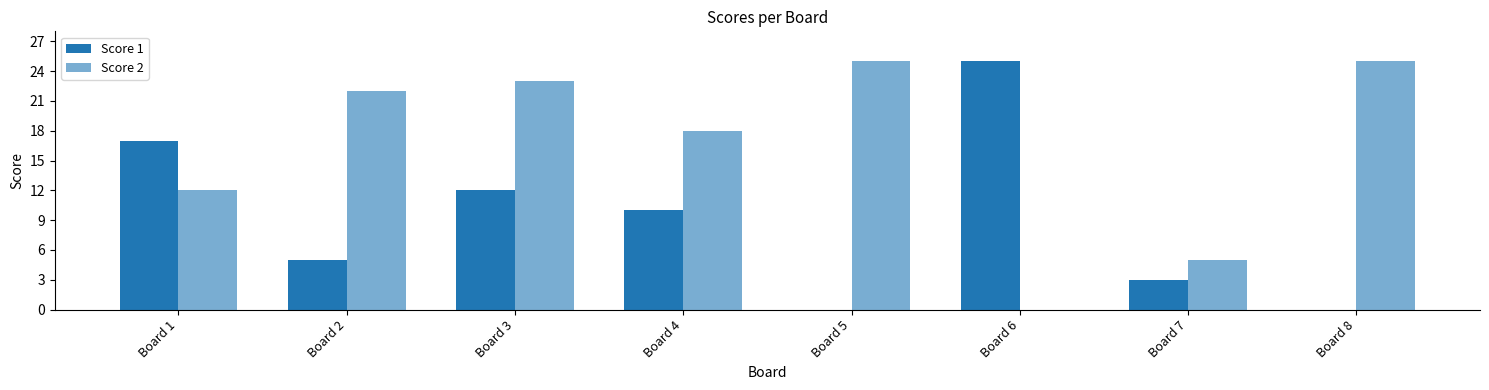

At which label is Score 1 closest to 12?

Board 3